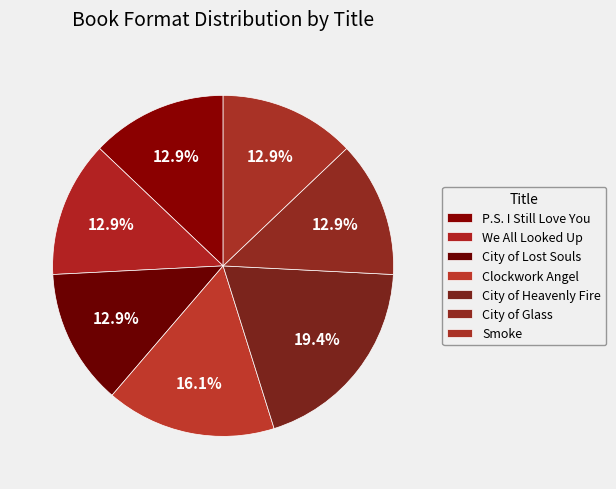

To the nearest percent, what is the combined percentage of City of Heavenly Fire and Smoke?

32%